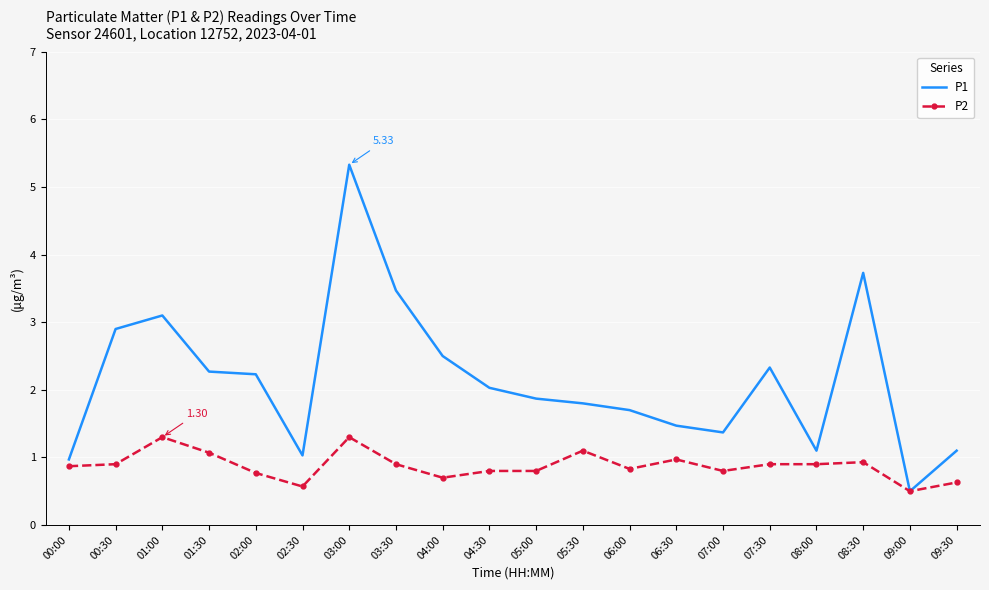

True or false: P1 has a value of 2.4 at 08:30.

False